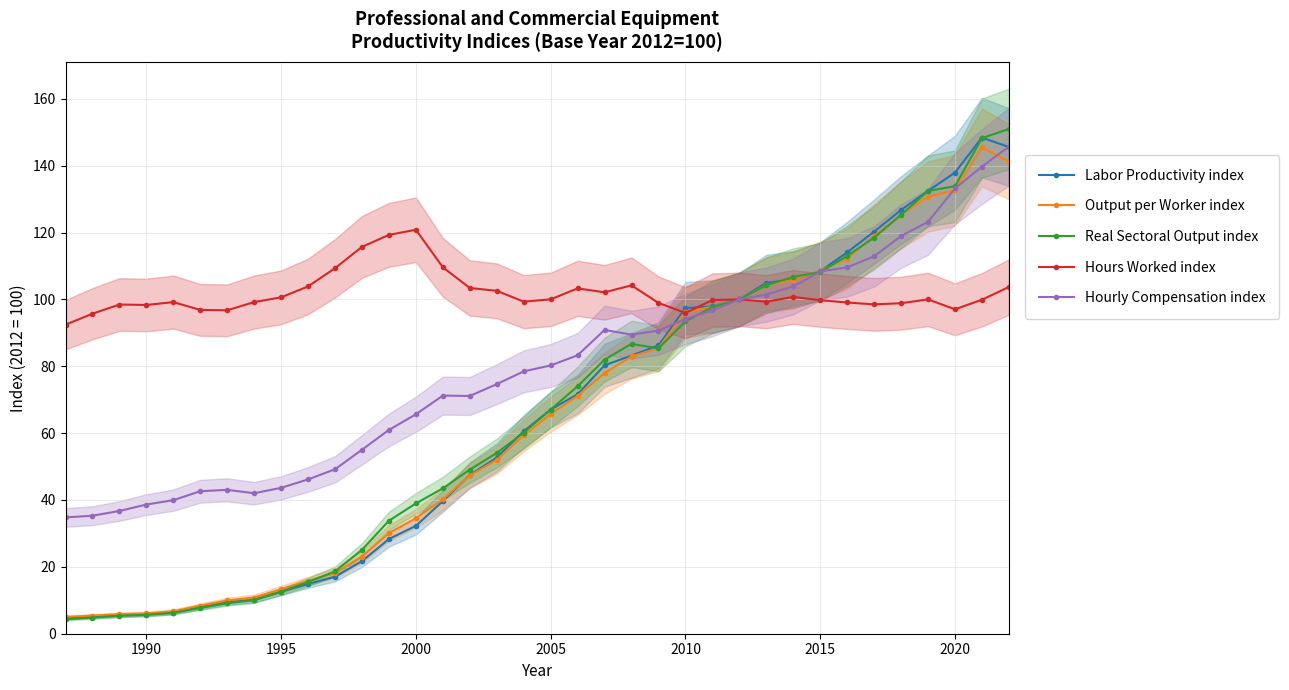

True or false: Labor Productivity index has a value of 4.4 at 2010.

False